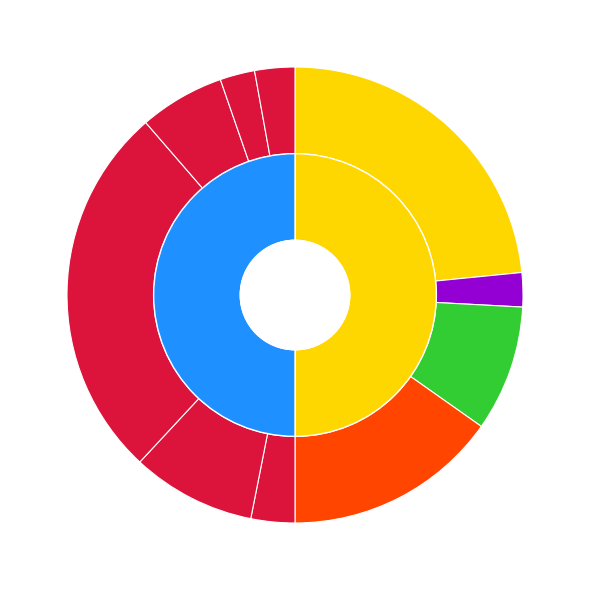

What is the largest slice in the pie chart?

Котлеты из индейки